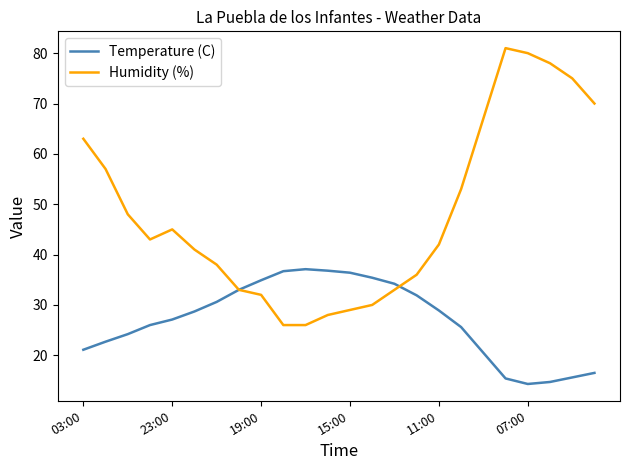

How many values in the Temperature (C) series are below 28?

12